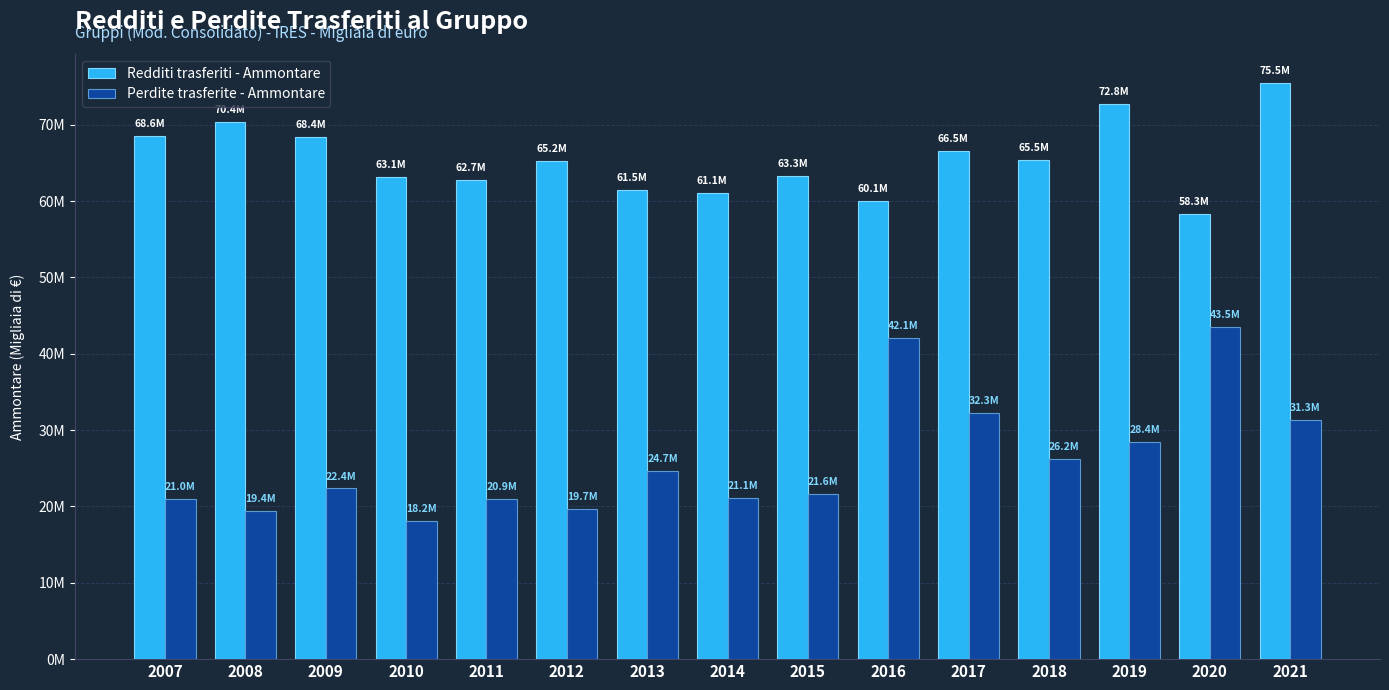

Does the chart contain any negative values?

No